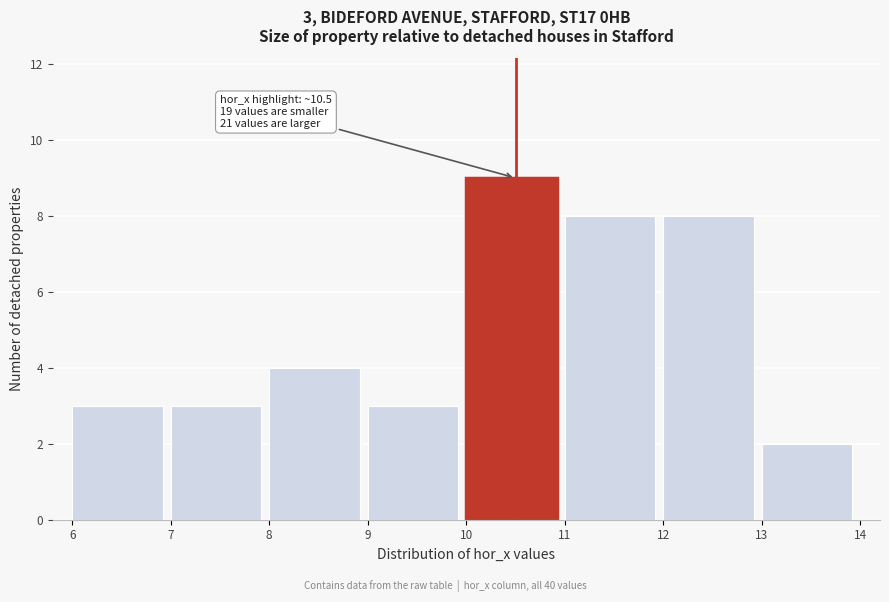

Which range on the x-axis has the tallest bar?

10 to 11